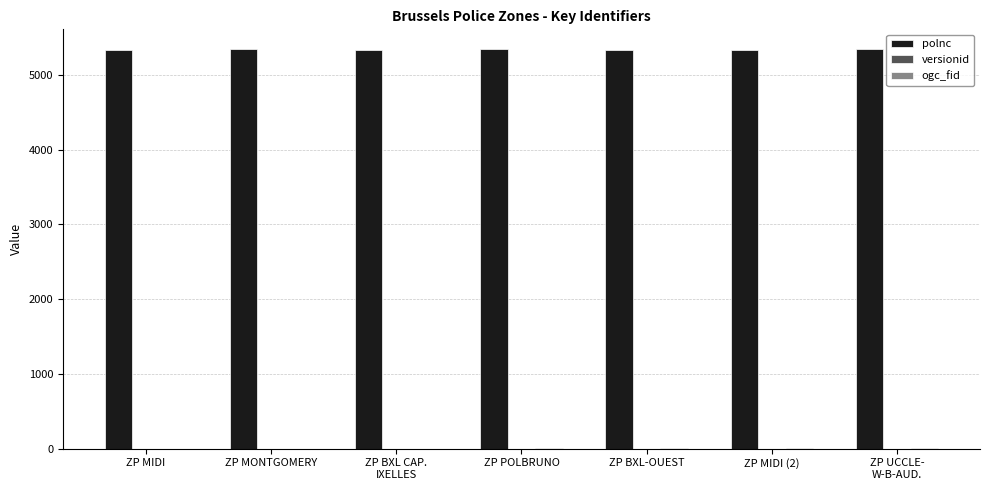

What is the greatest value displayed?

5344